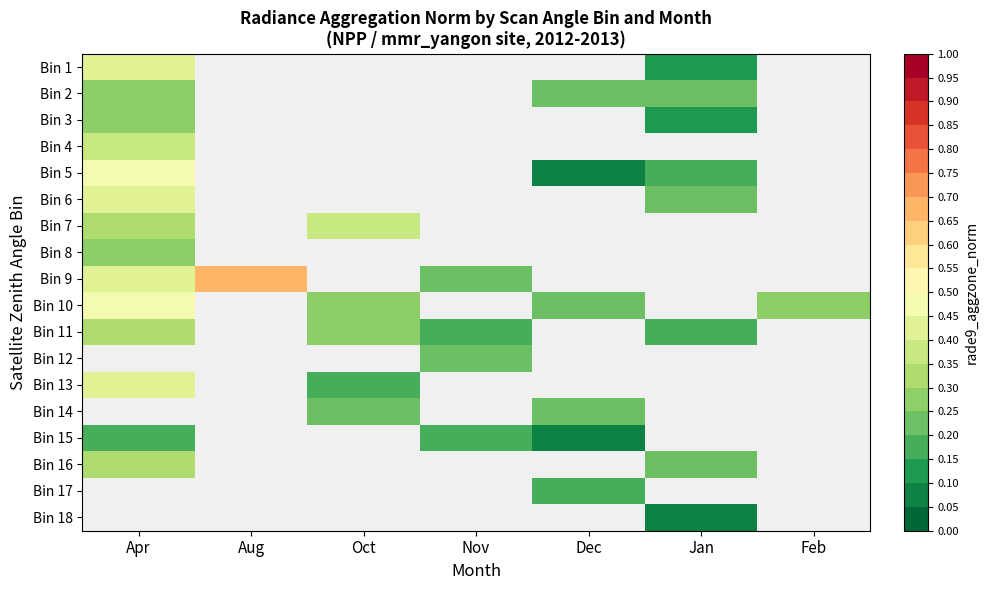

Which category has the lowest value in the Bin 8 series?

Apr